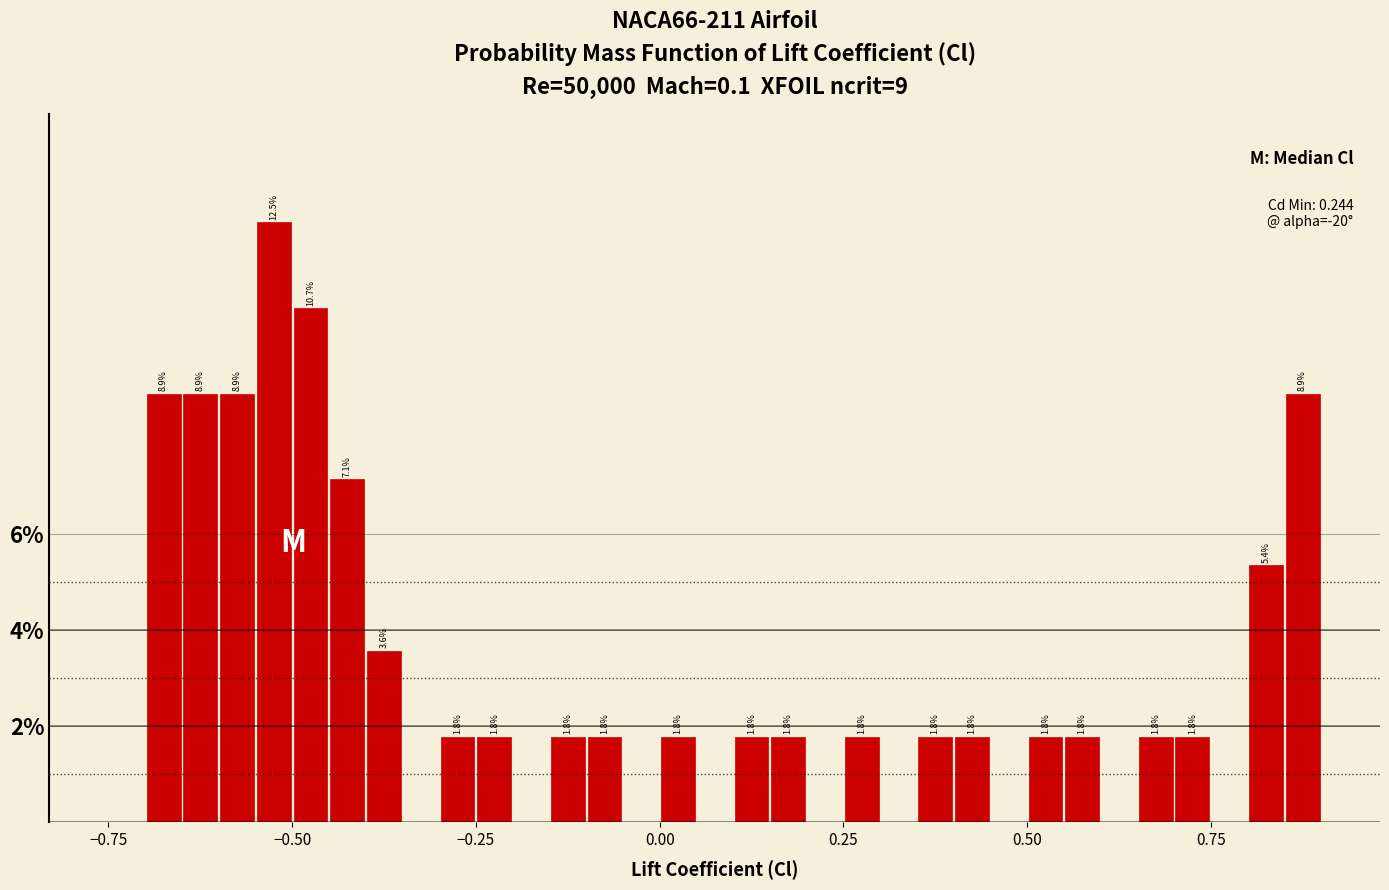

Read against the x-axis, roughly where is the centre of the tallest bar?

-0.50